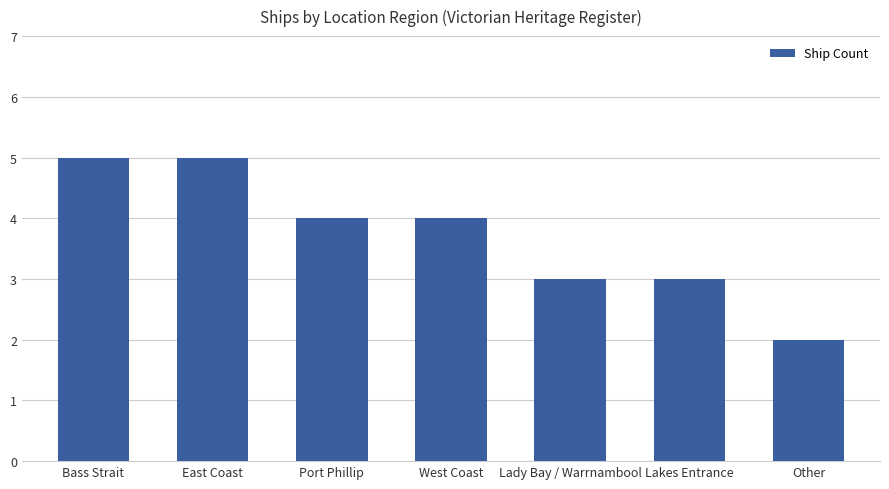

What value does the data have at Bass Strait?

5